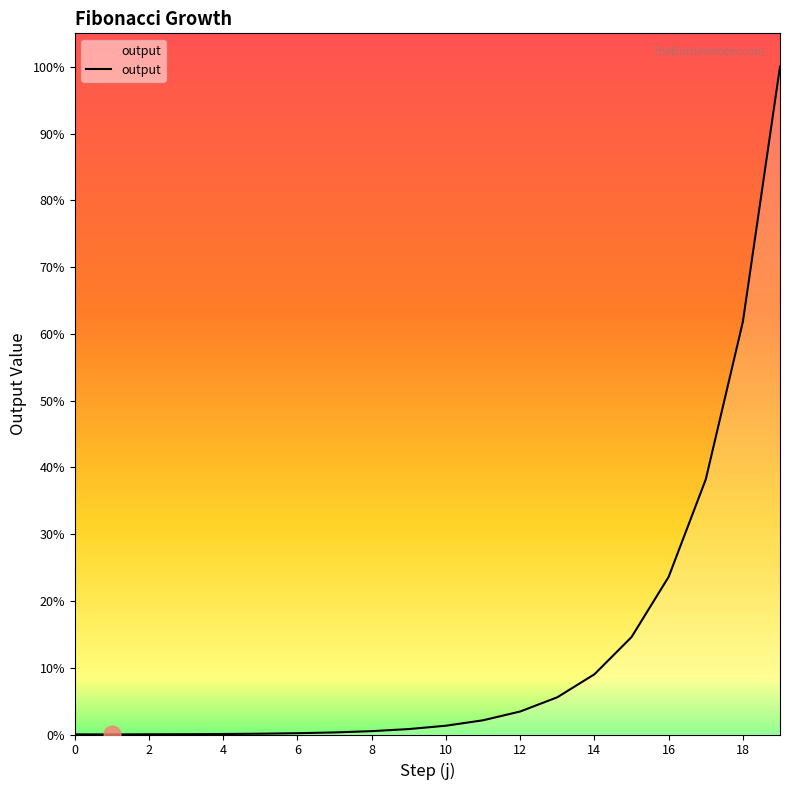

Is this an area chart (filled region under the line)?

Yes